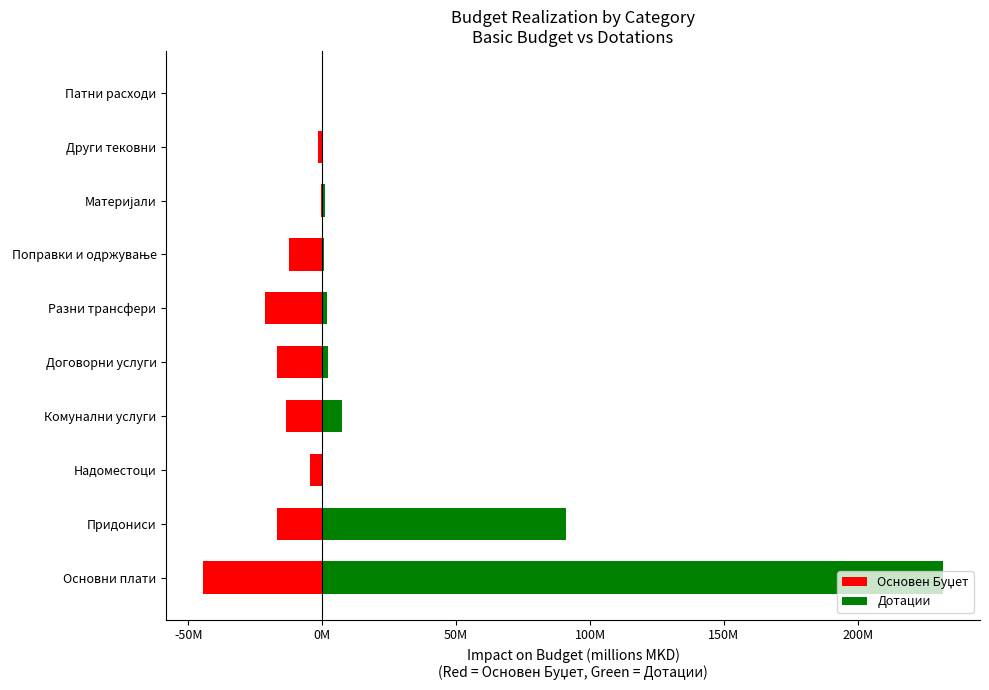

The value of Основен Буџет at Договорни услуги is -23.9. True or false?

False